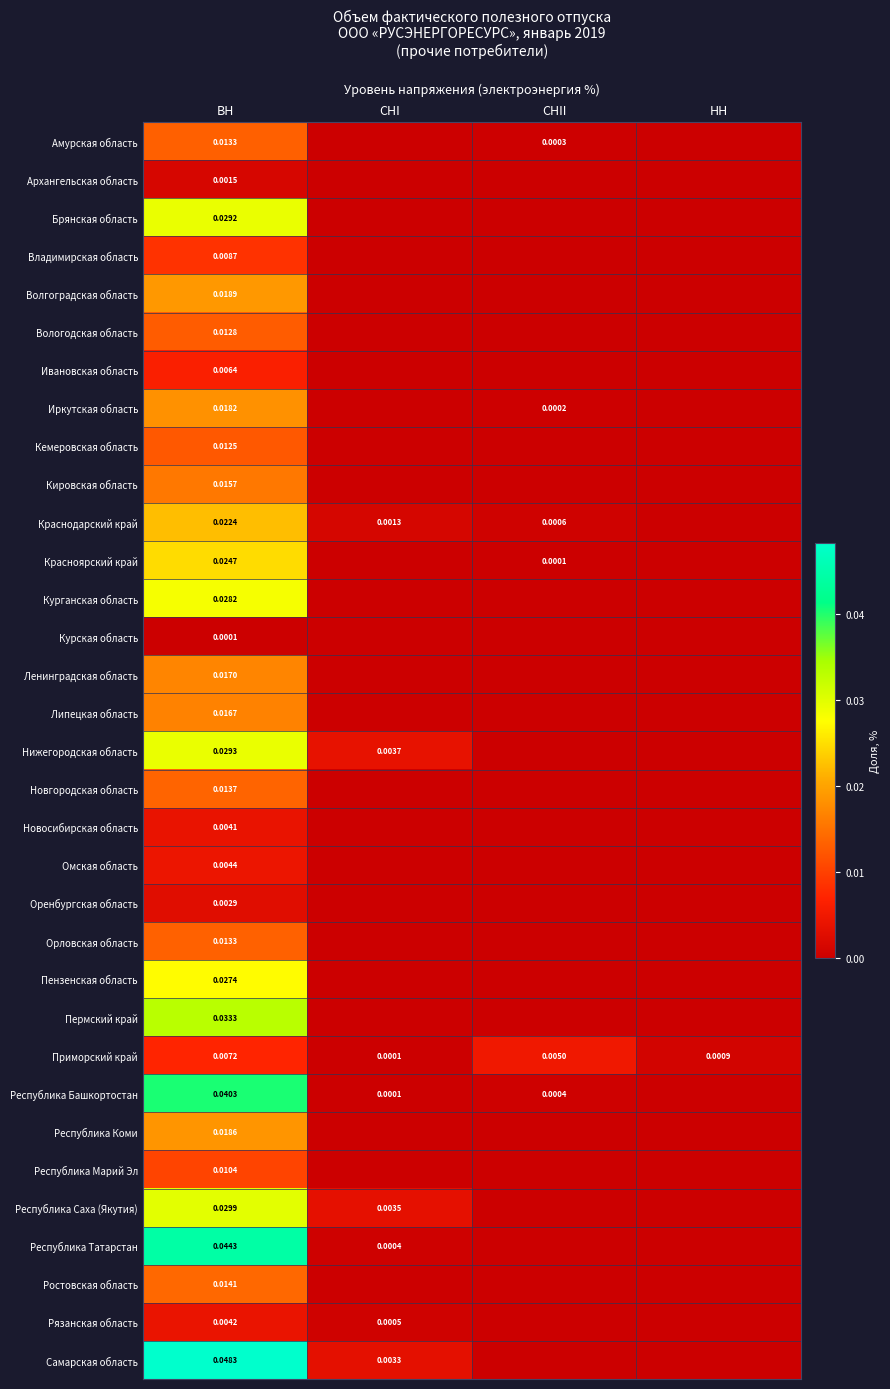

Which series has the largest total across all categories?

Самарская область